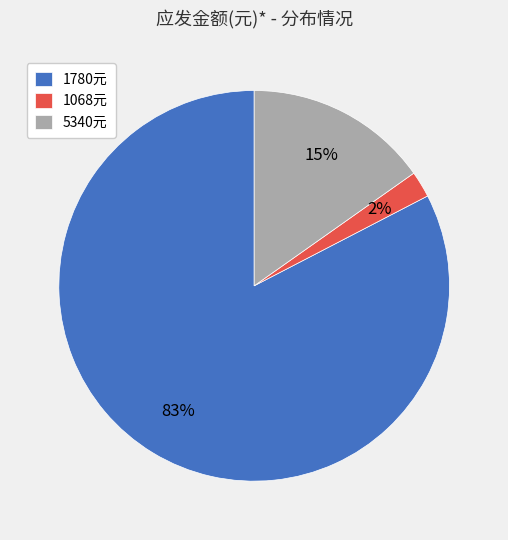

Which category has the smallest portion of the pie?

1068元